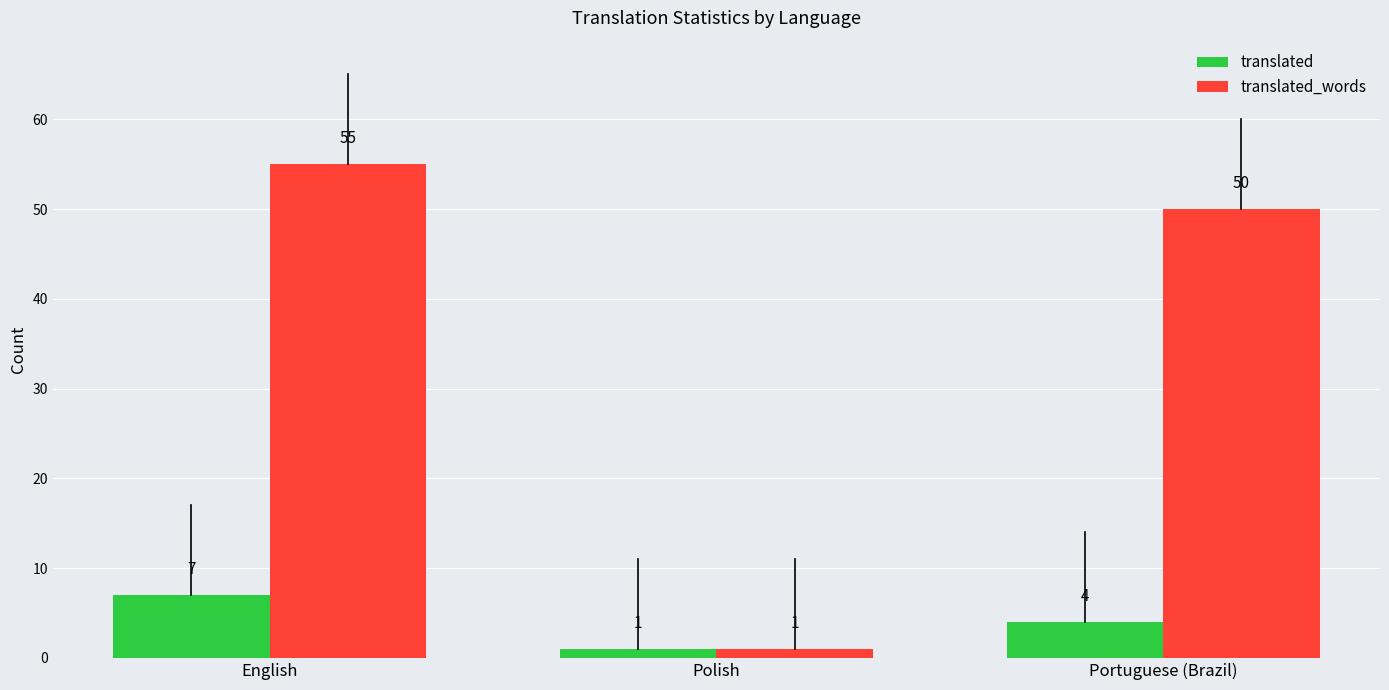

Is it true that translated equals 7 at English?

True